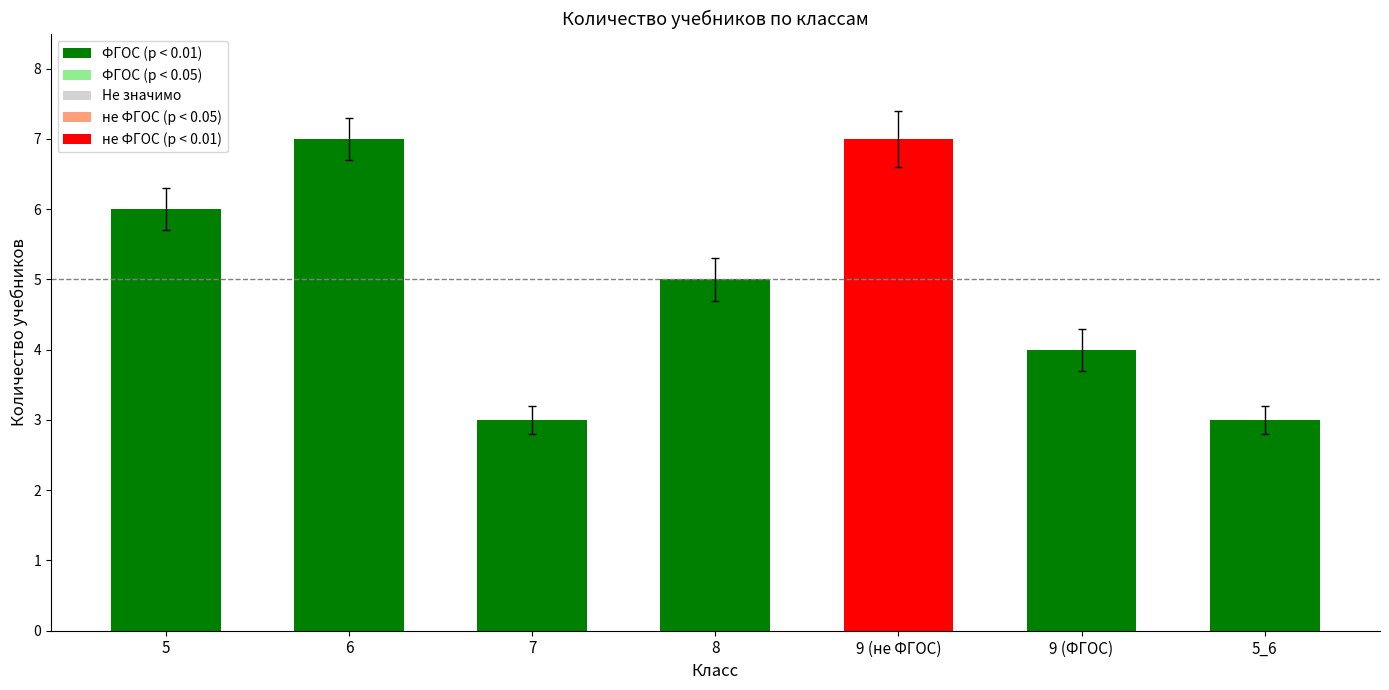

Rank the categories by value from highest to lowest.

6, 9 (не ФГОС), 5, 8, 9 (ФГОС), 7, 5_6